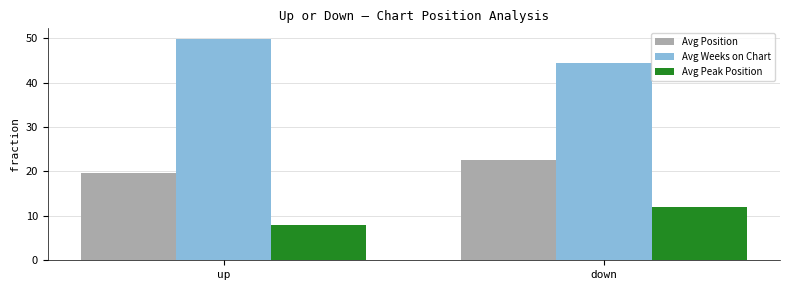

How many data points in Avg Peak Position are less than 12?

1